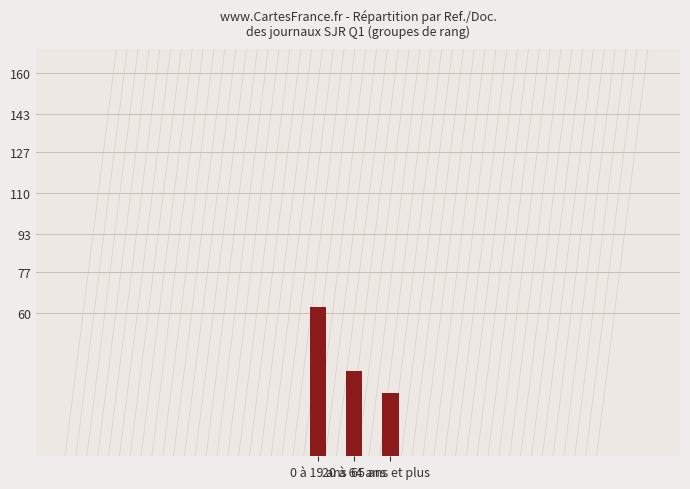

Rank the categories by value from highest to lowest.

0 à 19 ans, 20 à 64 ans, 65 ans et plus